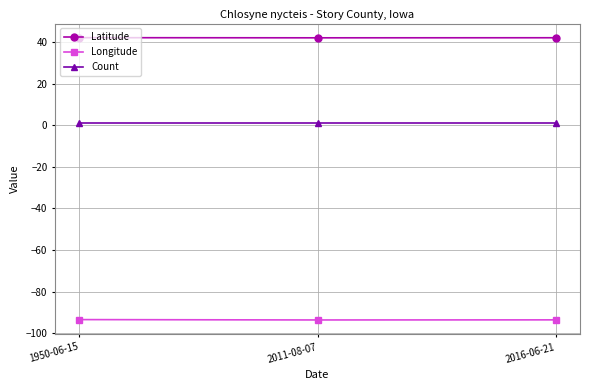

Rank the series at 2016-06-21 from lowest to highest value.

Longitude, Count, Latitude